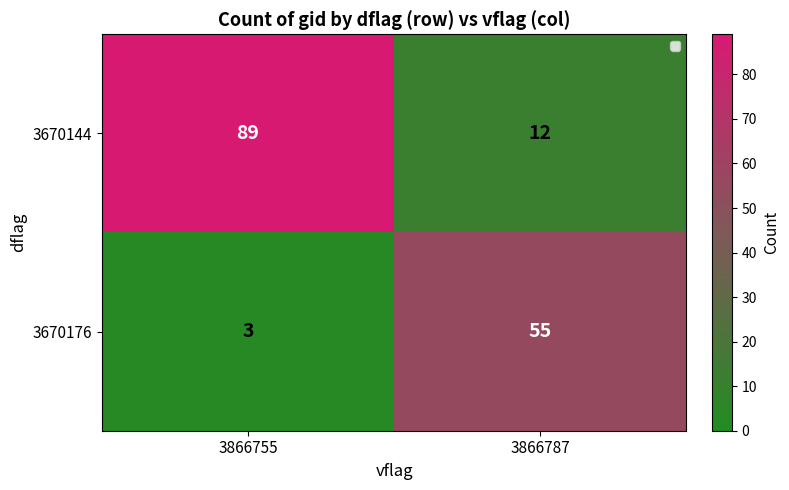

What is the spread (max minus min) of values at 3866755?

86